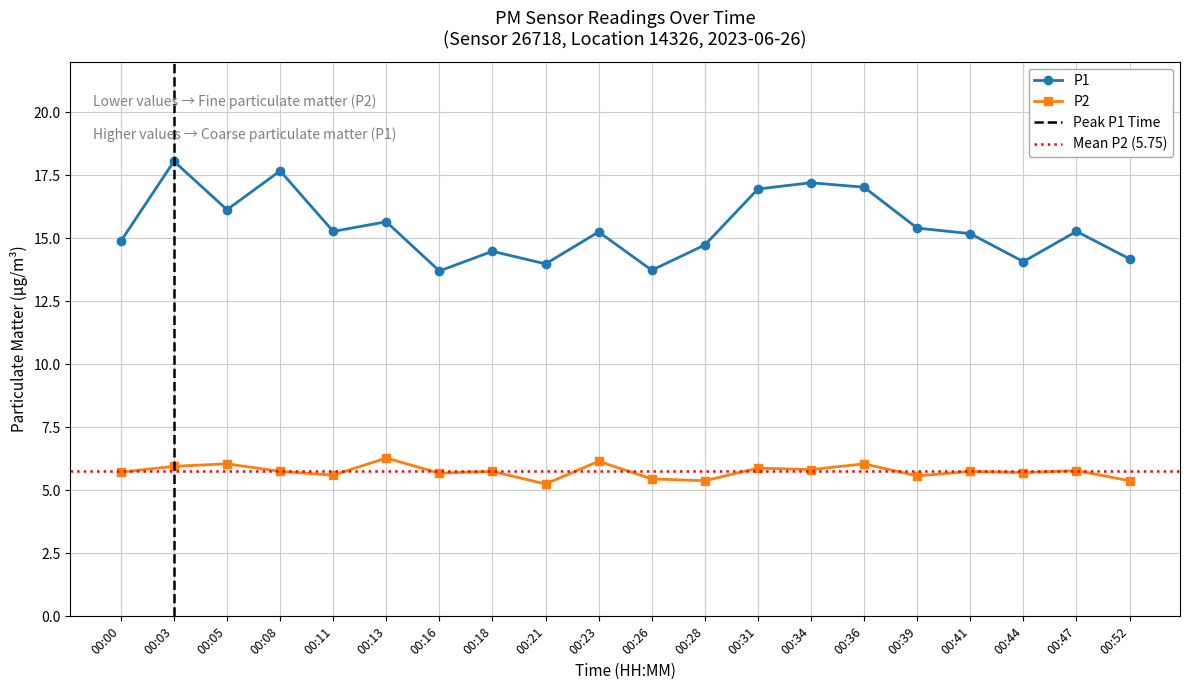

True or false: P2 and P1 cross at least once.

False